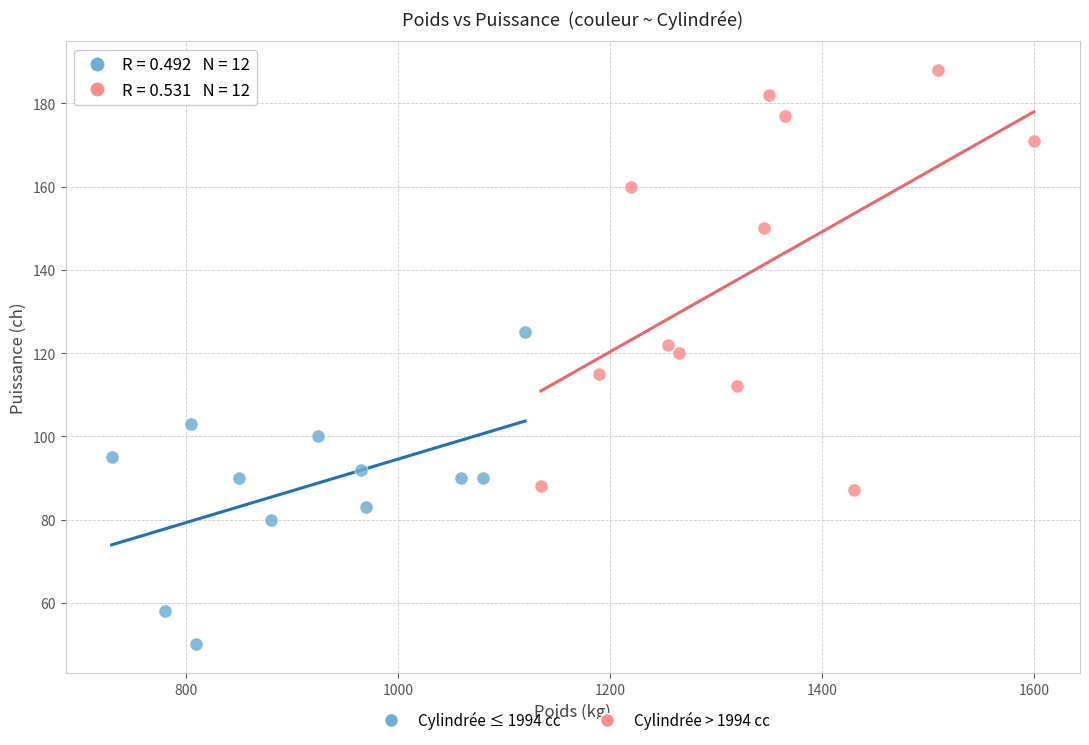

Which series reaches the minimum Y coordinate?

Cylindrée ≤ 1994 cc